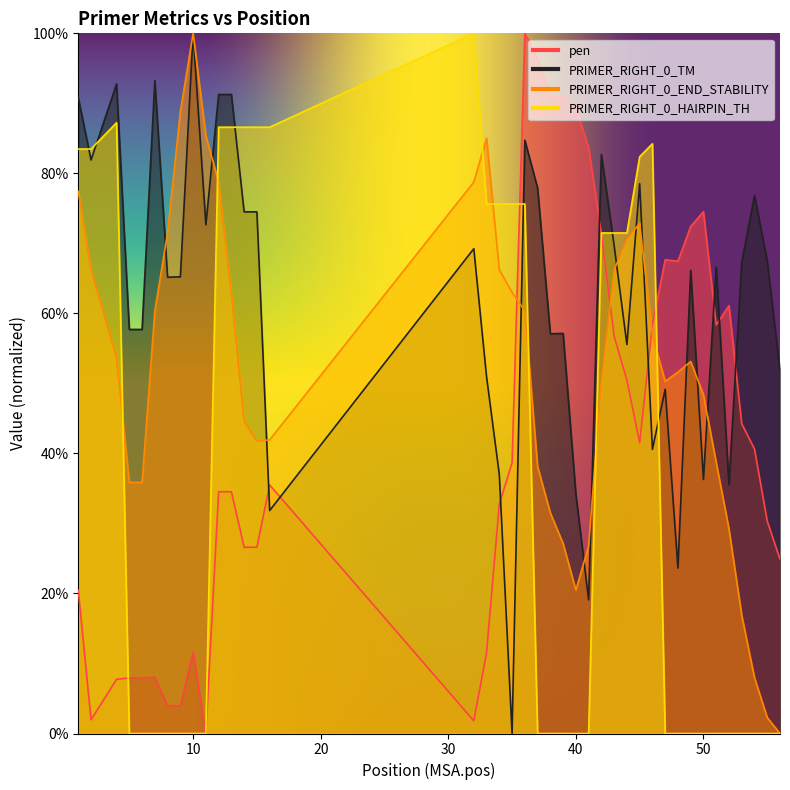

Count the number of data series in this chart.

4